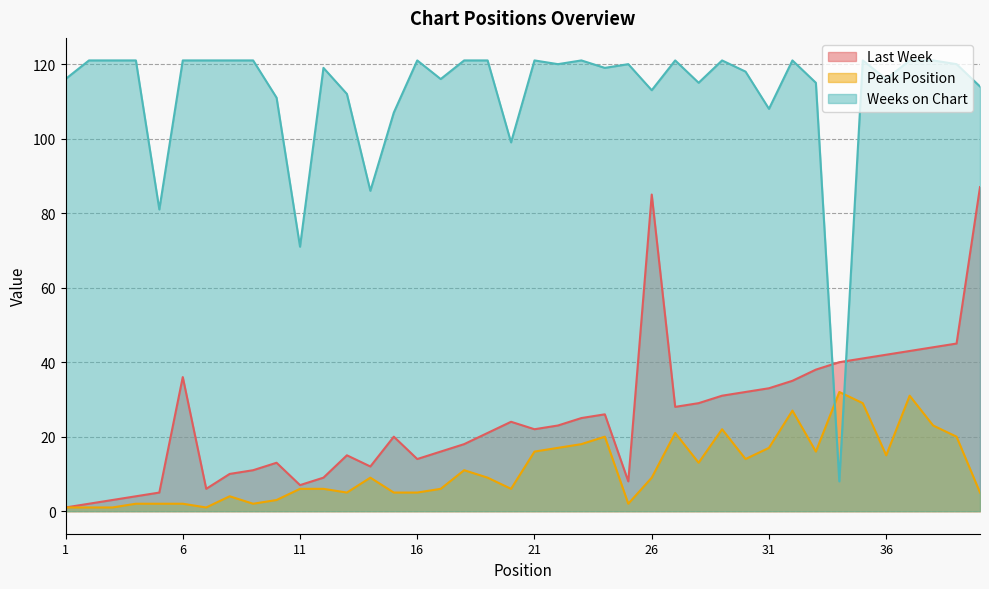

What is the minimum value for Last Week?

1